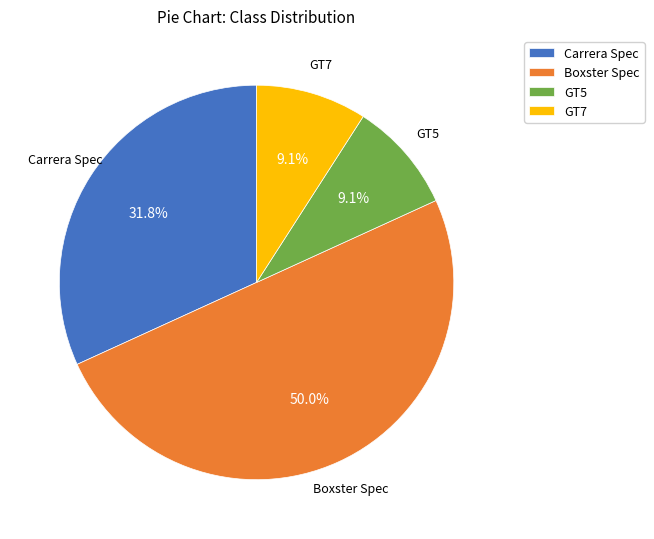

Does GT5 represent more than half of the total?

No